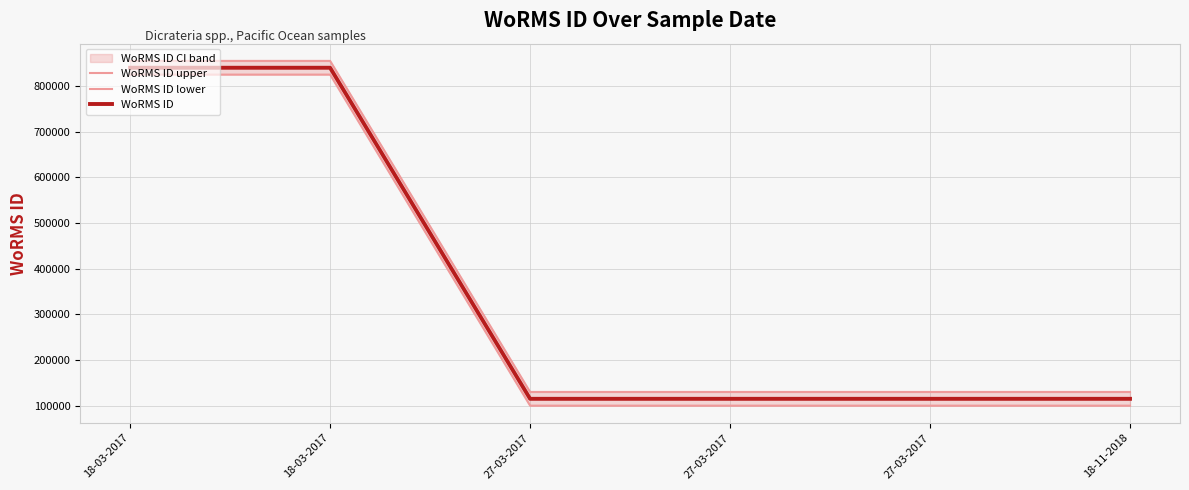

What is the label of the 2nd point from the left?

18-03-2017